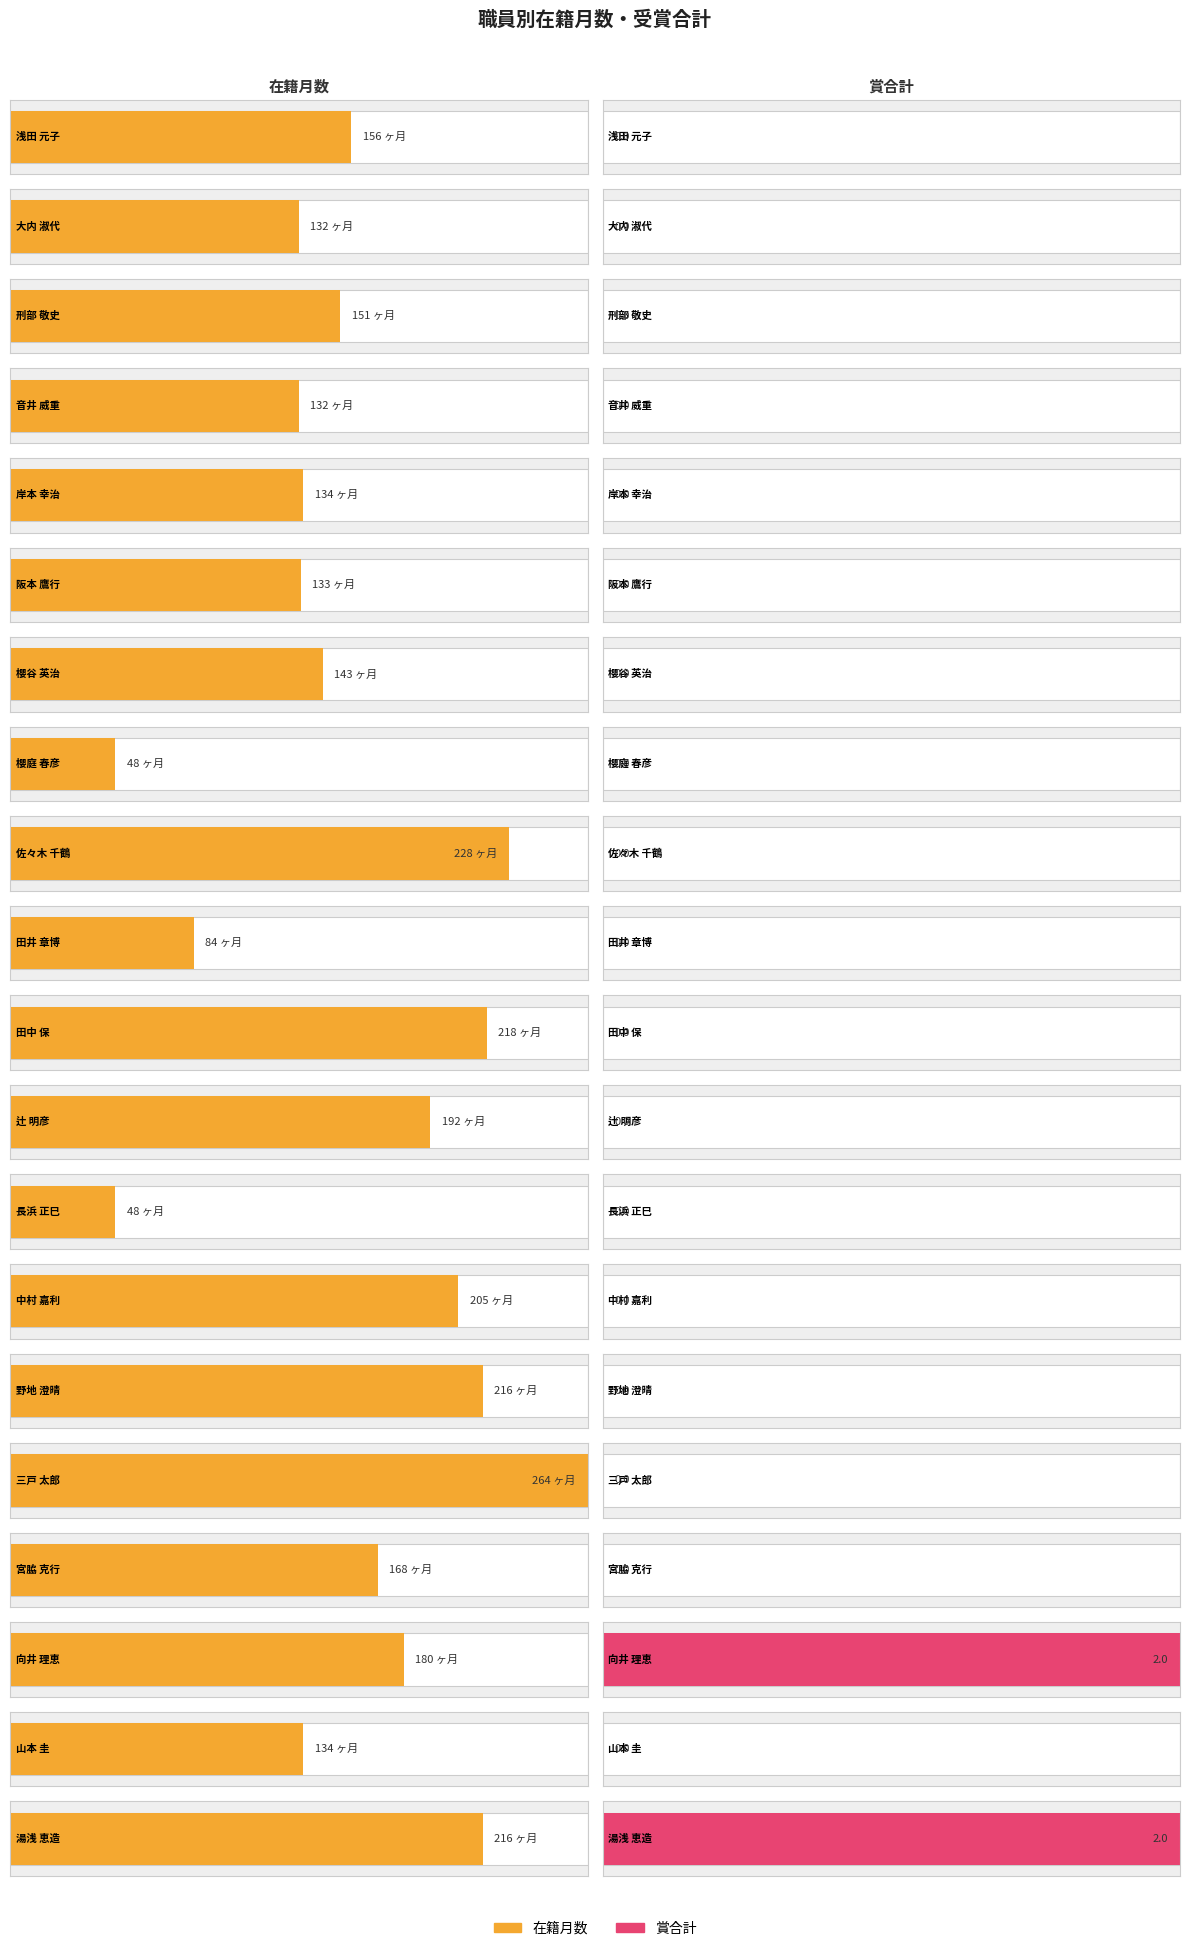

How many series are shown in this chart?

2